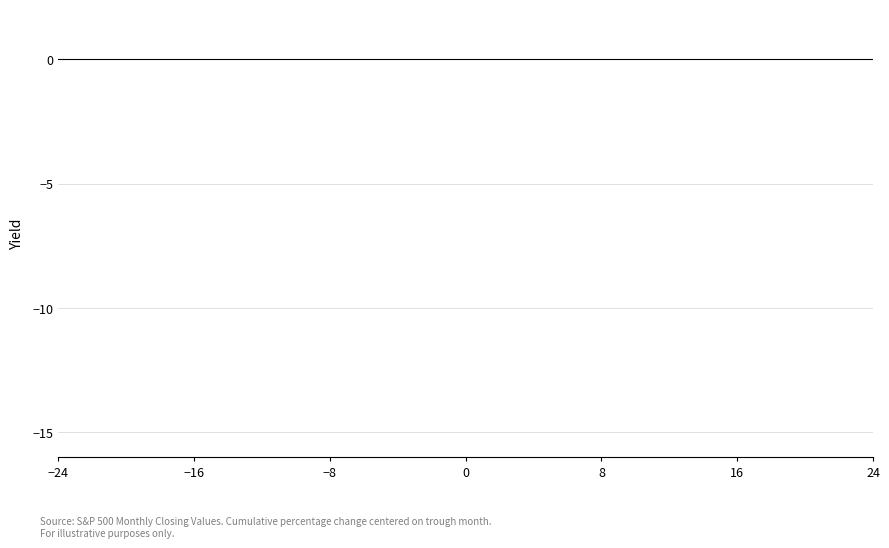

Is it true that the value at 27 is 804.3?

False